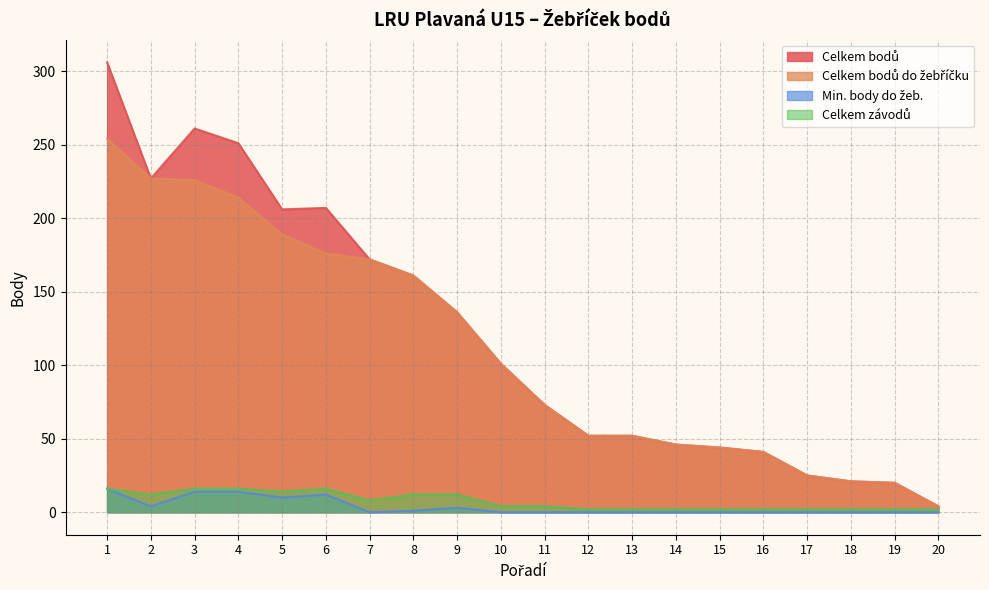

Which label corresponds to the smallest value in the chart?

7